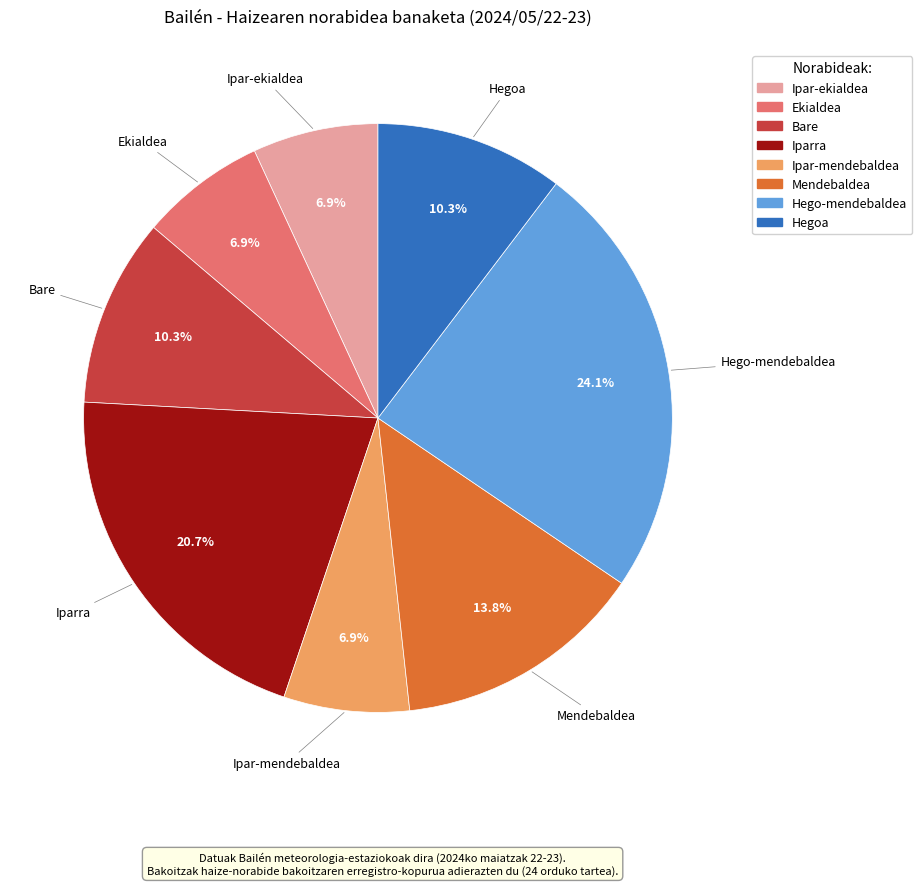

The Ipar-ekialdea slice represents 7% of the pie. True or false?

True